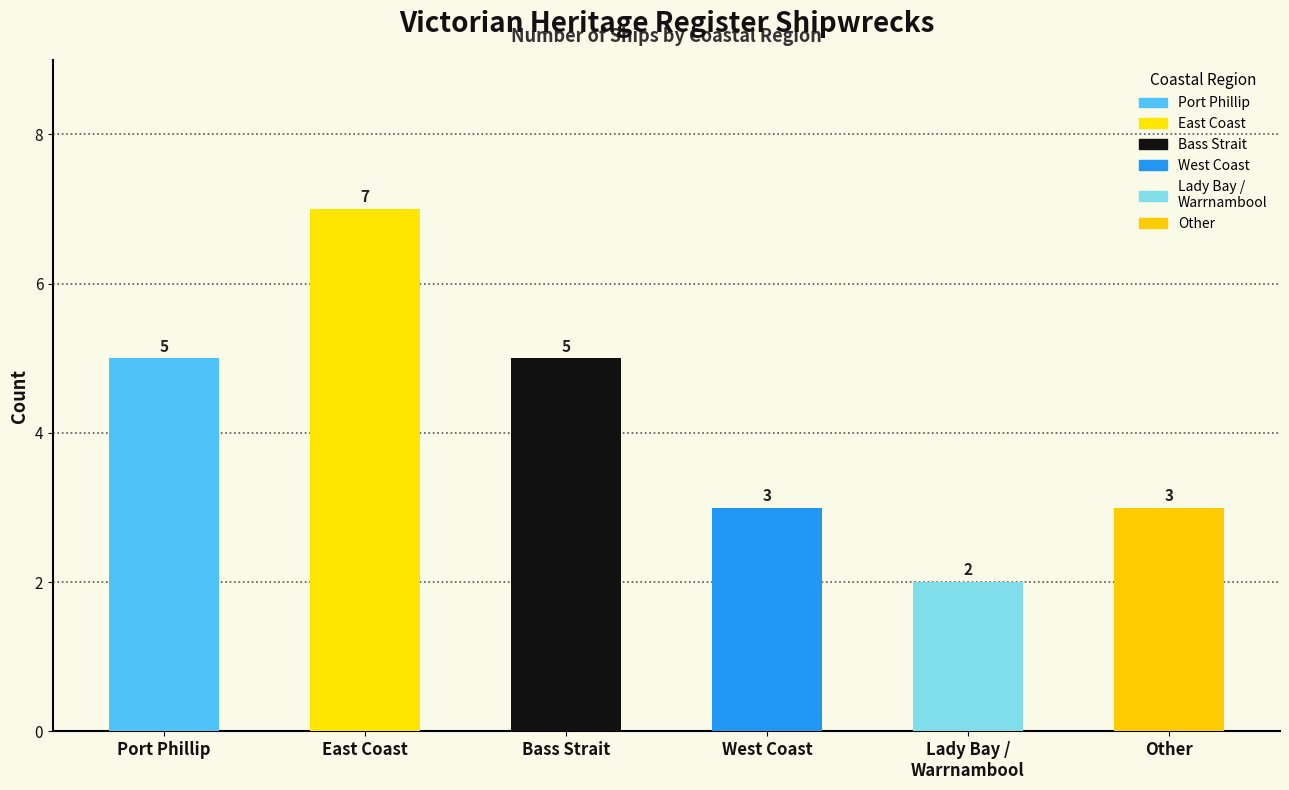

Read the value at Port Phillip.

5